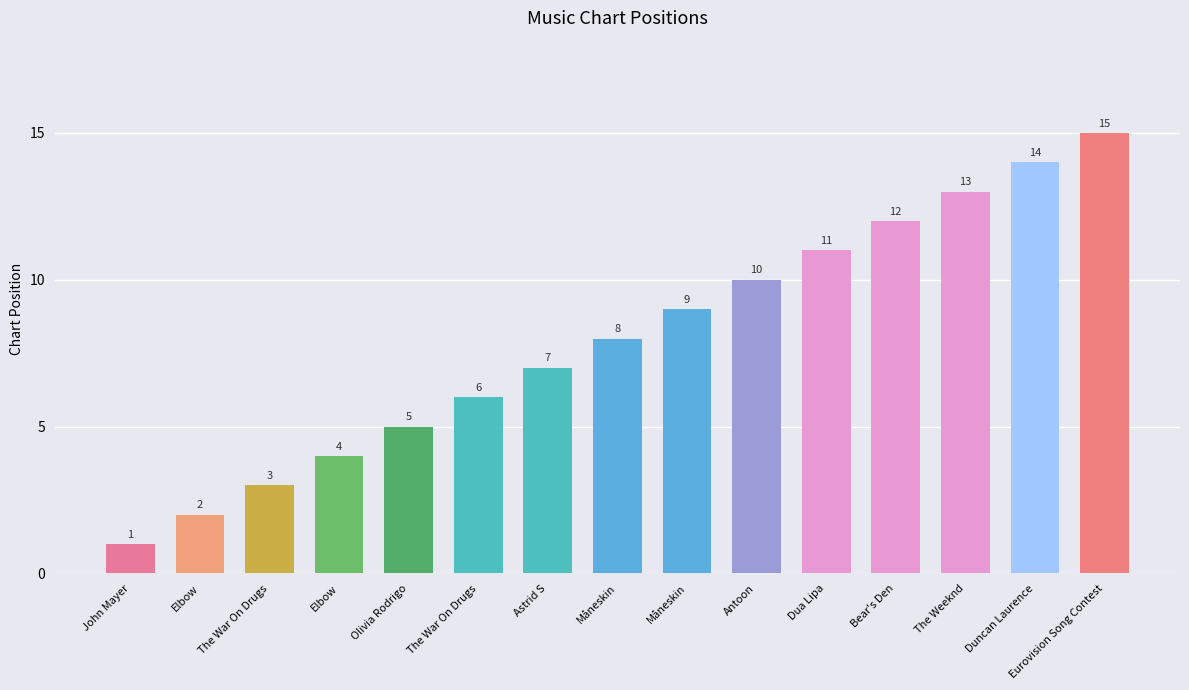

How many bars are there in total?

15